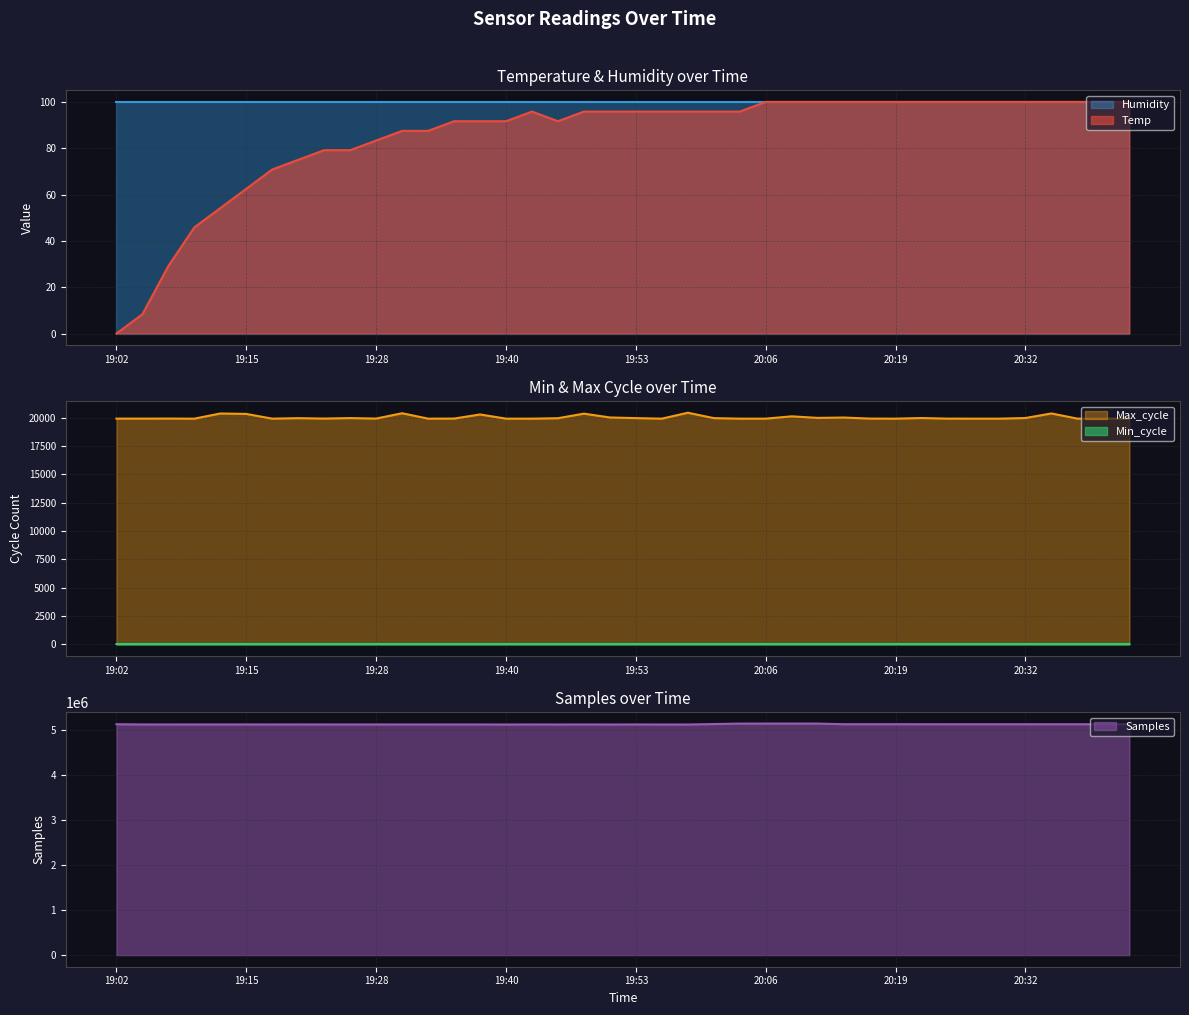

Is the value of Temp at 19:02 greater than the value of Samples at 19:56?

No